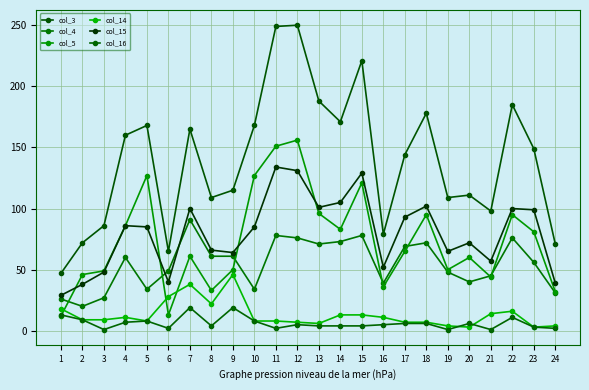

What is the value of the col_15 point at the 1st from the left?

29